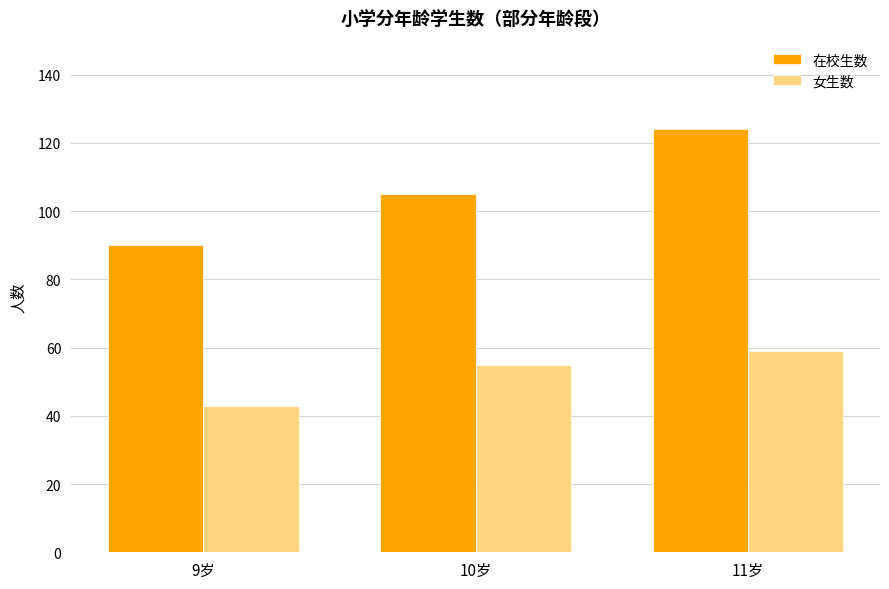

Is the value of 女生数 at 9岁 greater than the value of 在校生数 at 11岁?

No